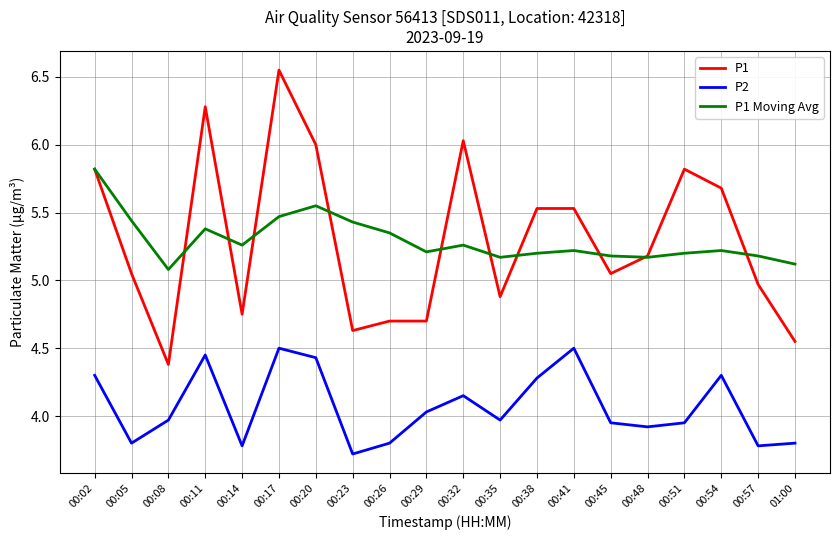

Which category has the lowest value across all series?

00:23